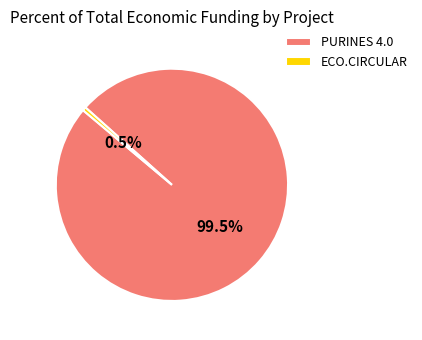

Do ECO.CIRCULAR and PURINES 4.0 together represent more than half of the pie?

Yes